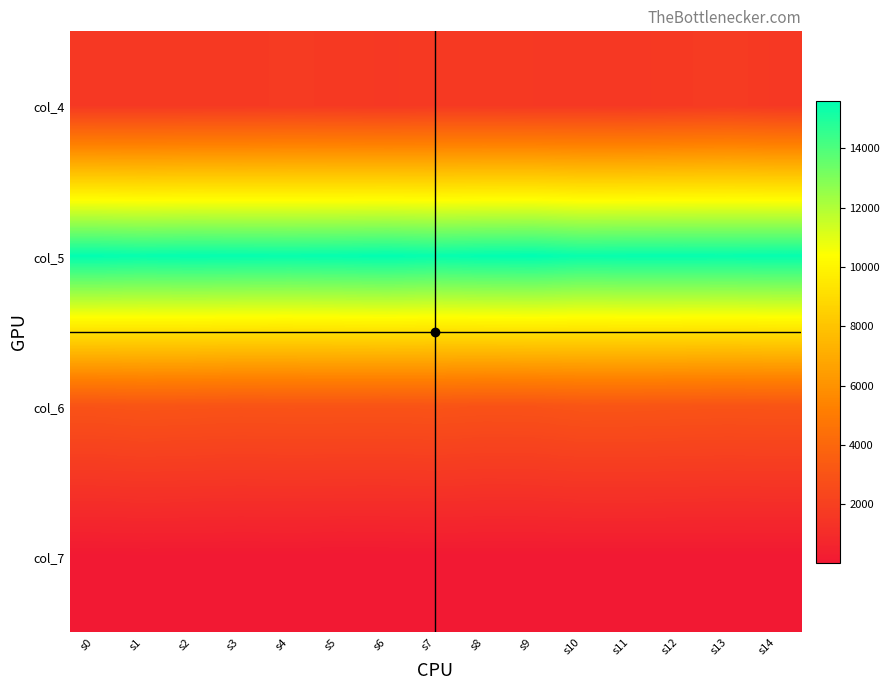

How many categories are shown in the chart?

15